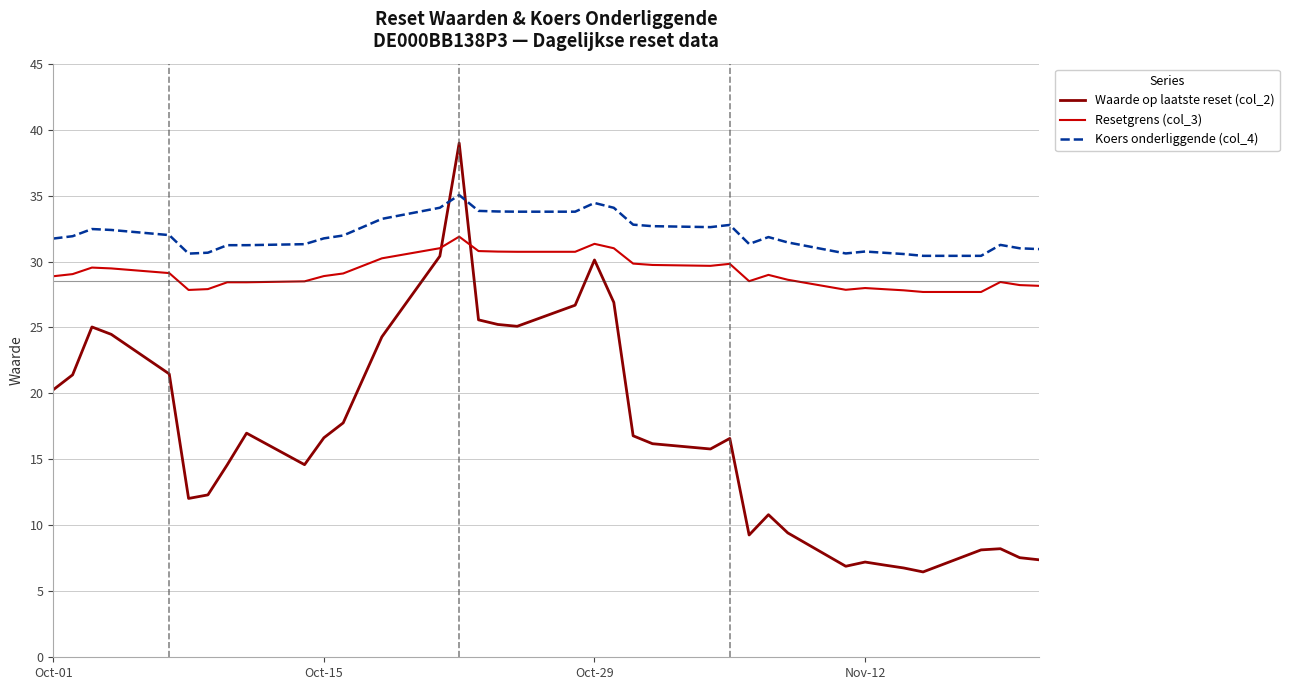

Which series has the widest spread of values?

Waarde op laatste reset (col_2)